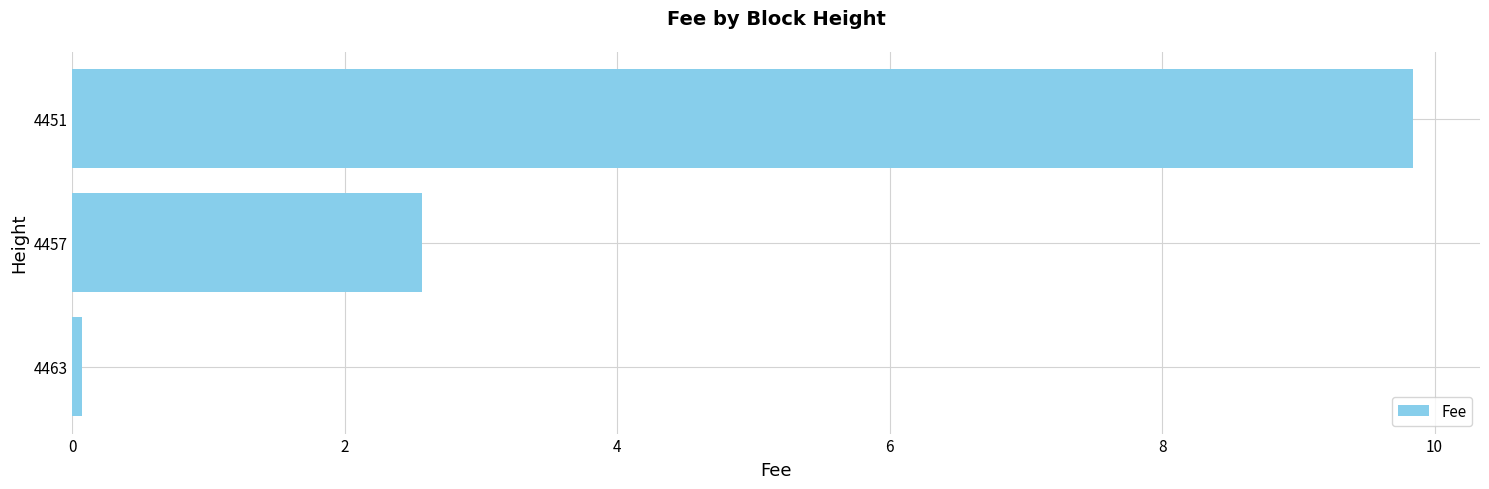

Reading top to bottom, extract all data points from this chart.

4451=9.8	4457=2.6	4463=0.1